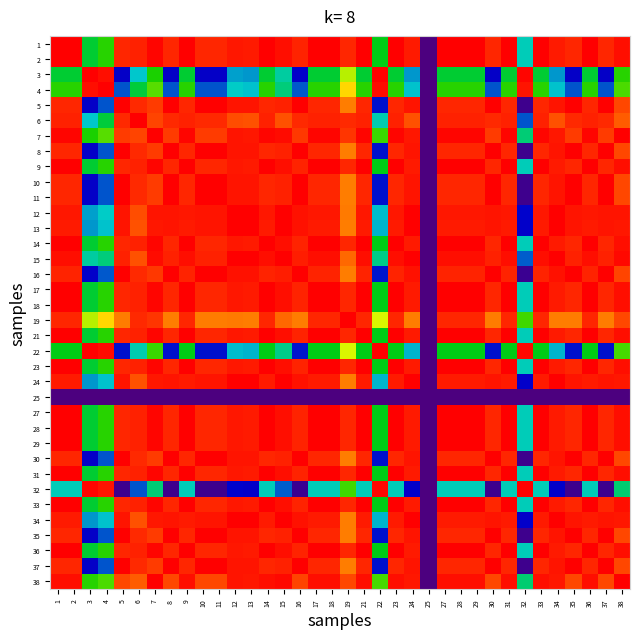

List the series in order of their peak value, lowest first.

25, 10, 12, 38, 7, 16, 32, 3, 4, 6, 15, 19, 23, 24, 29, 30, 34, 1, 2, 5, 8, 9, 11, 13, 14, 17, 18, 22, 27, 28, 31, 33, 35, 36, 37, 21